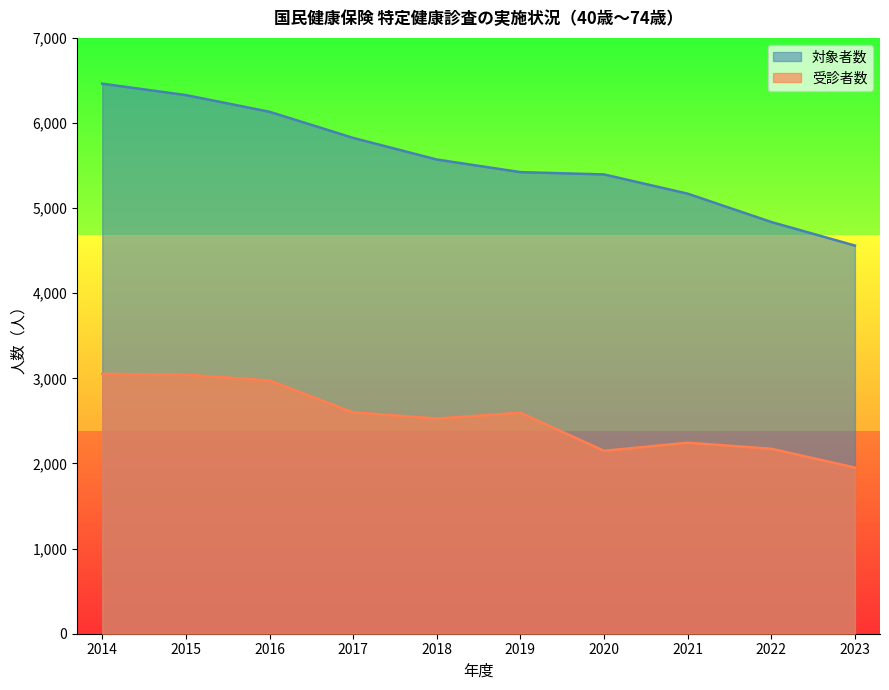

What are all the series names shown in the legend?

対象者数, 受診者数